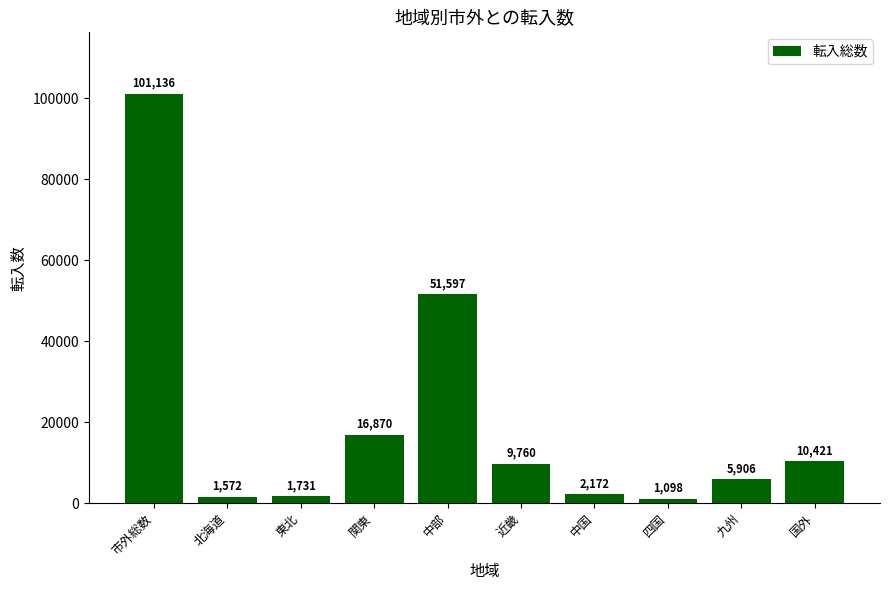

Which has a higher value, 中国 or 国外?

国外